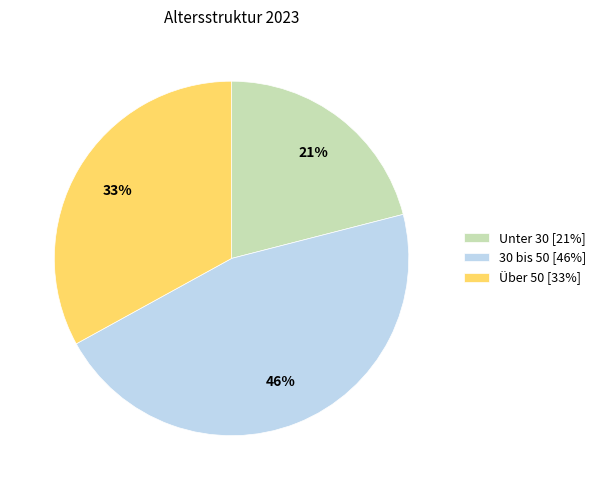

Do Unter 30 and Über 50 together represent more than half of the pie?

Yes